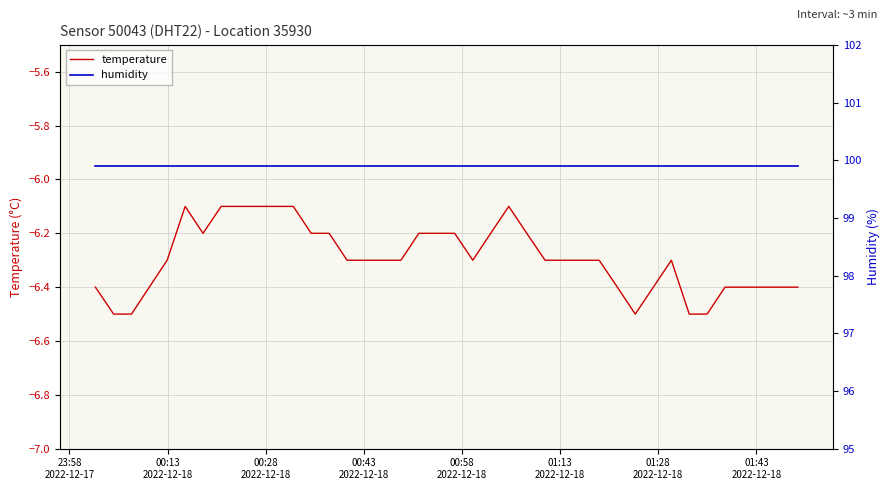

What are all the series names shown in the legend?

temperature, humidity